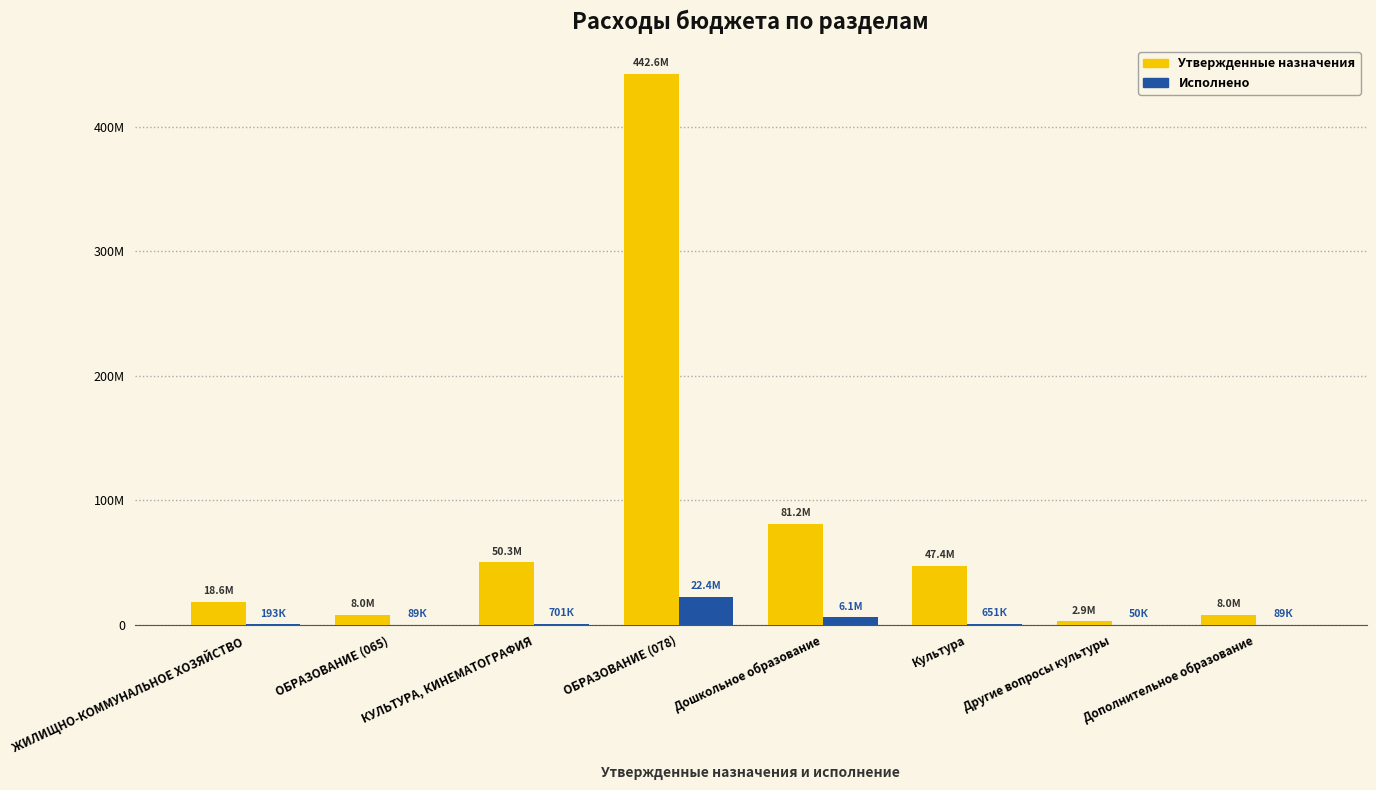

Rank the categories by Утвержденные назначения value from lowest to highest.

Другие вопросы культуры, ОБРАЗОВАНИЕ (065), Дополнительное образование, ЖИЛИЩНО-КОММУНАЛЬНОЕ ХОЗЯЙСТВО, Культура, КУЛЬТУРА, КИНЕМАТОГРАФИЯ, Дошкольное образование, ОБРАЗОВАНИЕ (078)